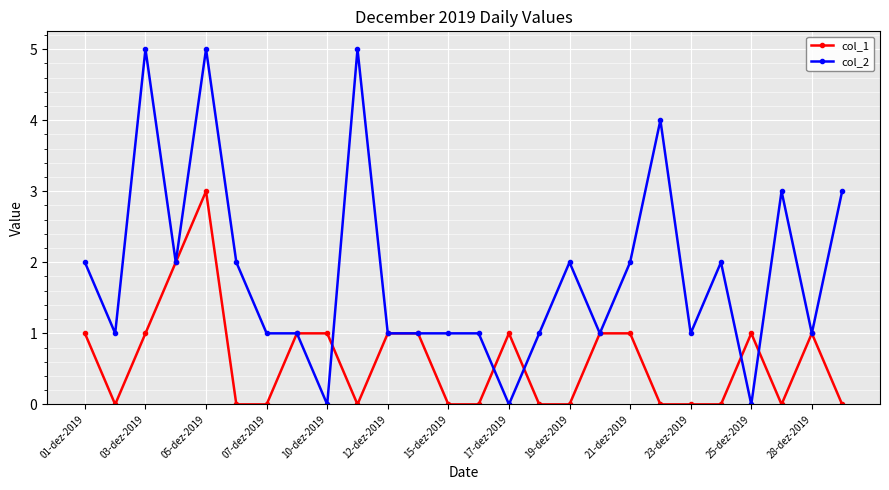

How many distinct data groups are displayed?

2